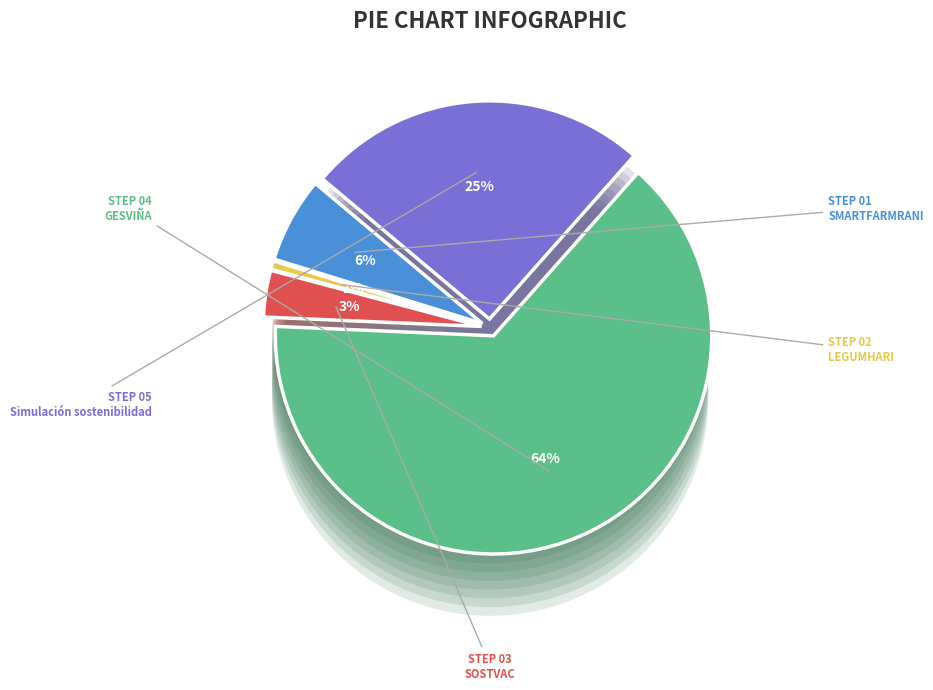

How many slices are in this pie chart?

5